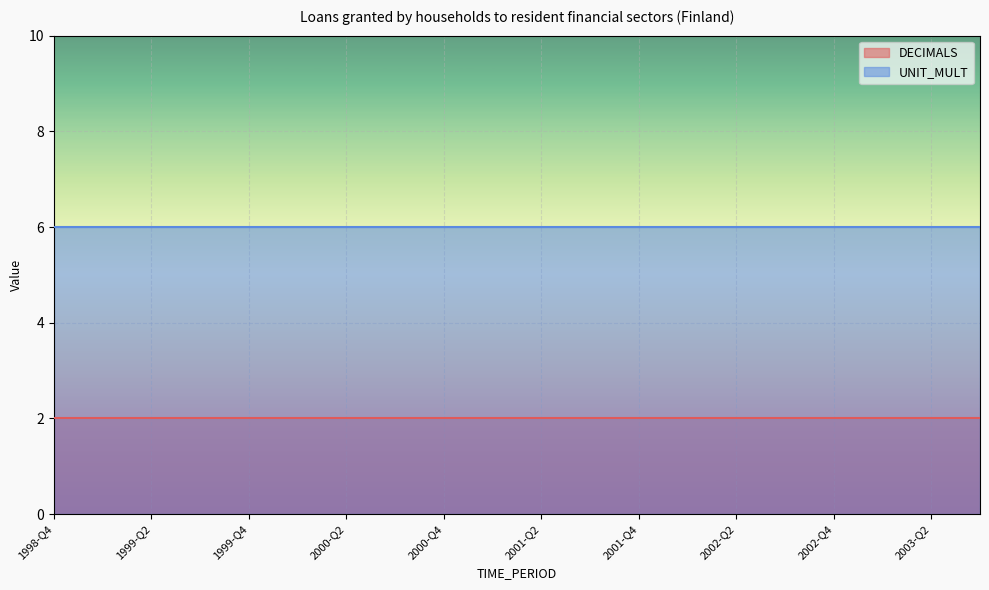

Between 2000-Q4 and 2003-Q2, which series saw the biggest shift?

DECIMALS